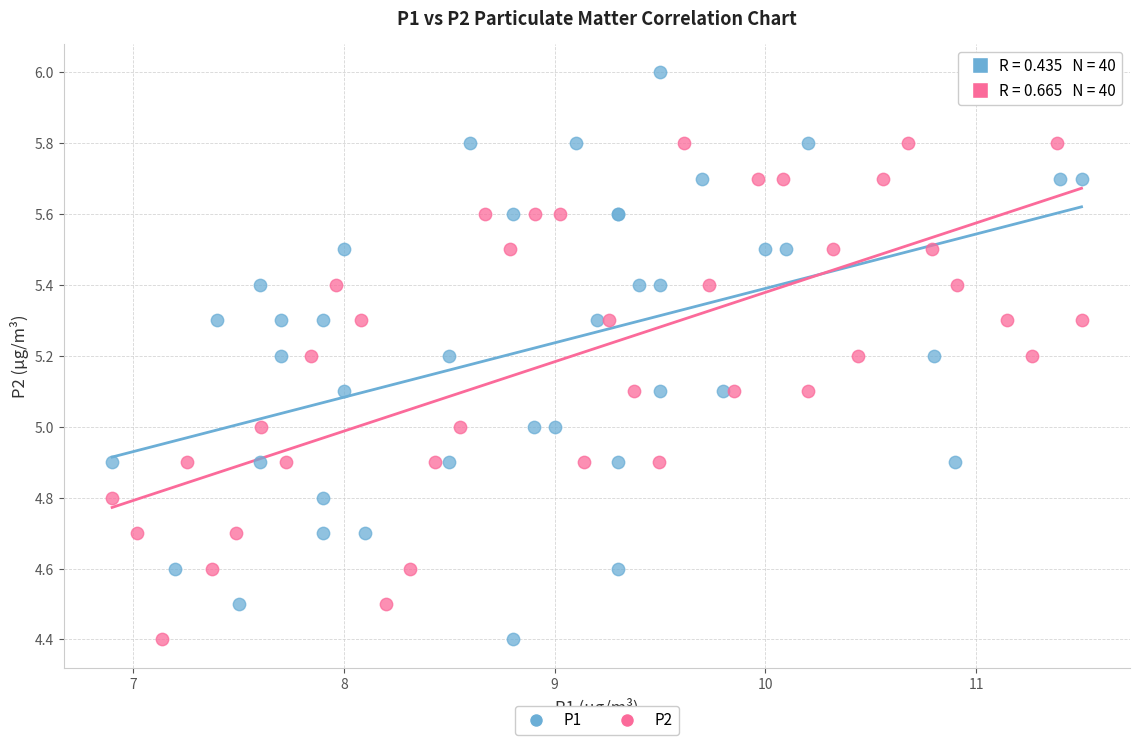

What are all the series names shown in the legend?

P1, P2